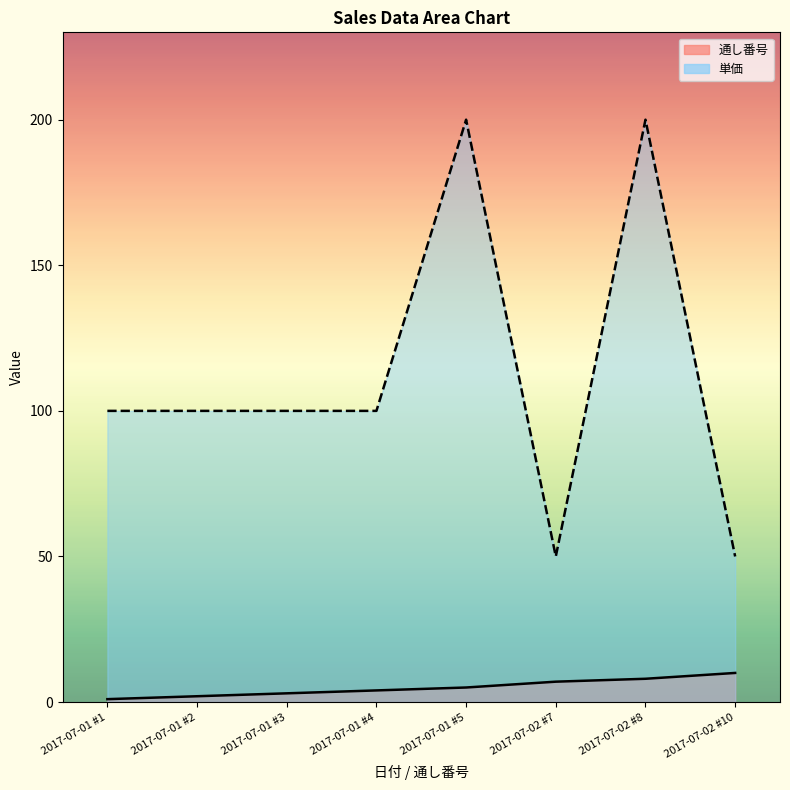

What is the value of the 通し番号 point at the 3rd from the left?

3